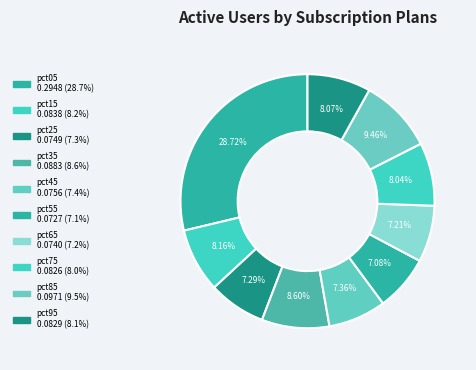

True or false: pct35 accounts for 9% of the total.

True